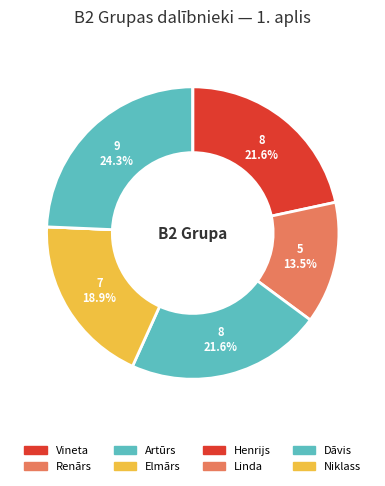

Rank the categories by value from lowest to highest.

Vineta, Renārs, Artūrs, Elmārs, Henrijs, Linda, Dāvis, Niklass